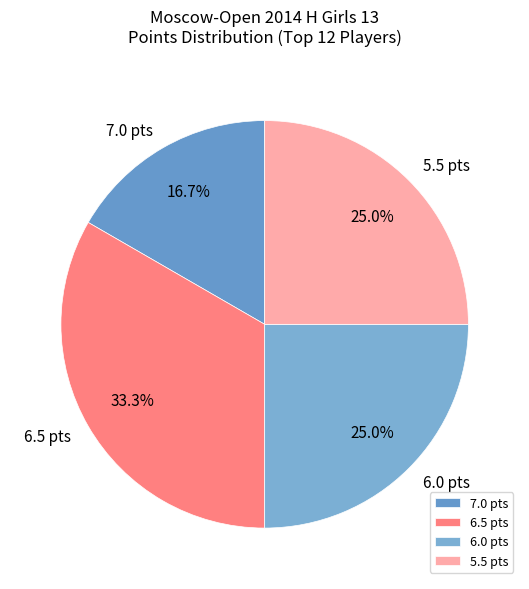

Between 7.0 pts and 5.5 pts, which is larger?

5.5 pts